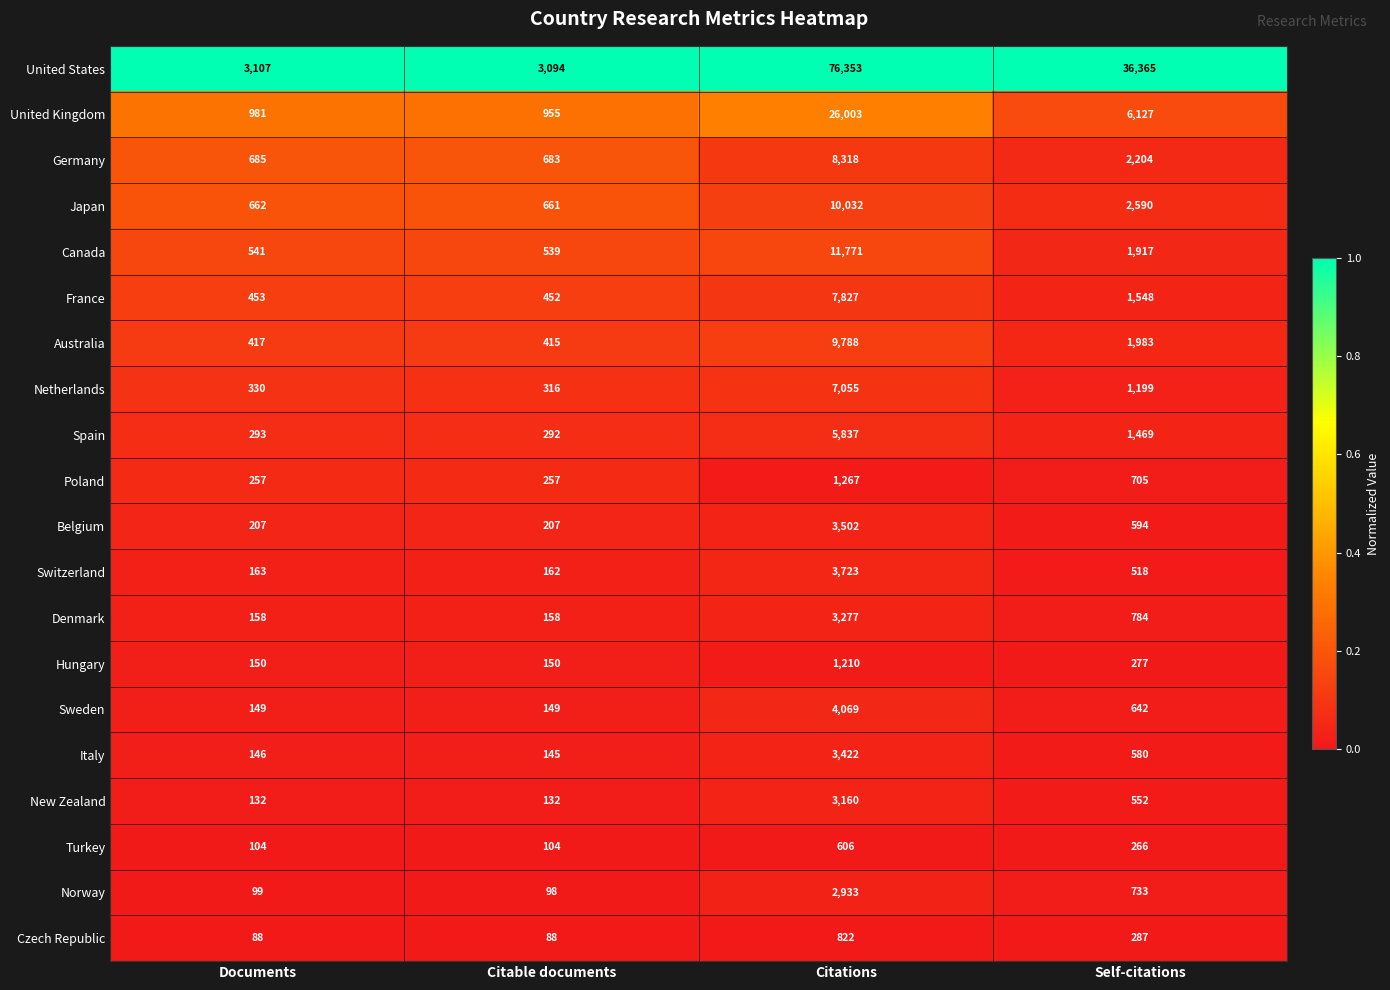

Is it true that France equals 5005 at Citations?

False